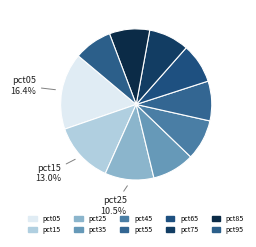

Count the number of slices in the pie.

10